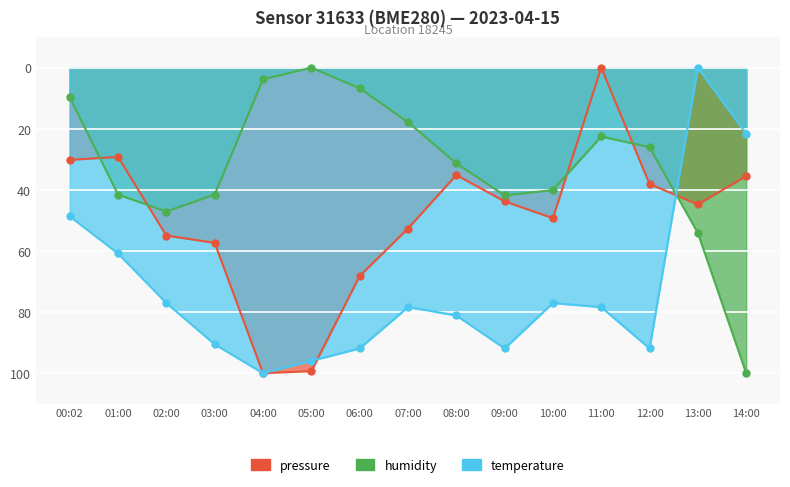

Reading right to left, list all the values displayed in this chart.

pressure: 35.5	44.7	38.1	0.0	49.3	43.7	35.1	52.7	68.2	99.3	100.0	57.3	54.9	29.2	30.2
temperature: 21.6	0.0	91.9	78.4	77.0	91.9	81.1	78.4	91.9	95.9	100.0	90.5	77.0	60.8	48.6
humidity: 100.0	54.1	26.0	22.5	40.1	41.8	31.3	17.8	6.7	0.0	3.8	41.5	47.1	41.5	9.6